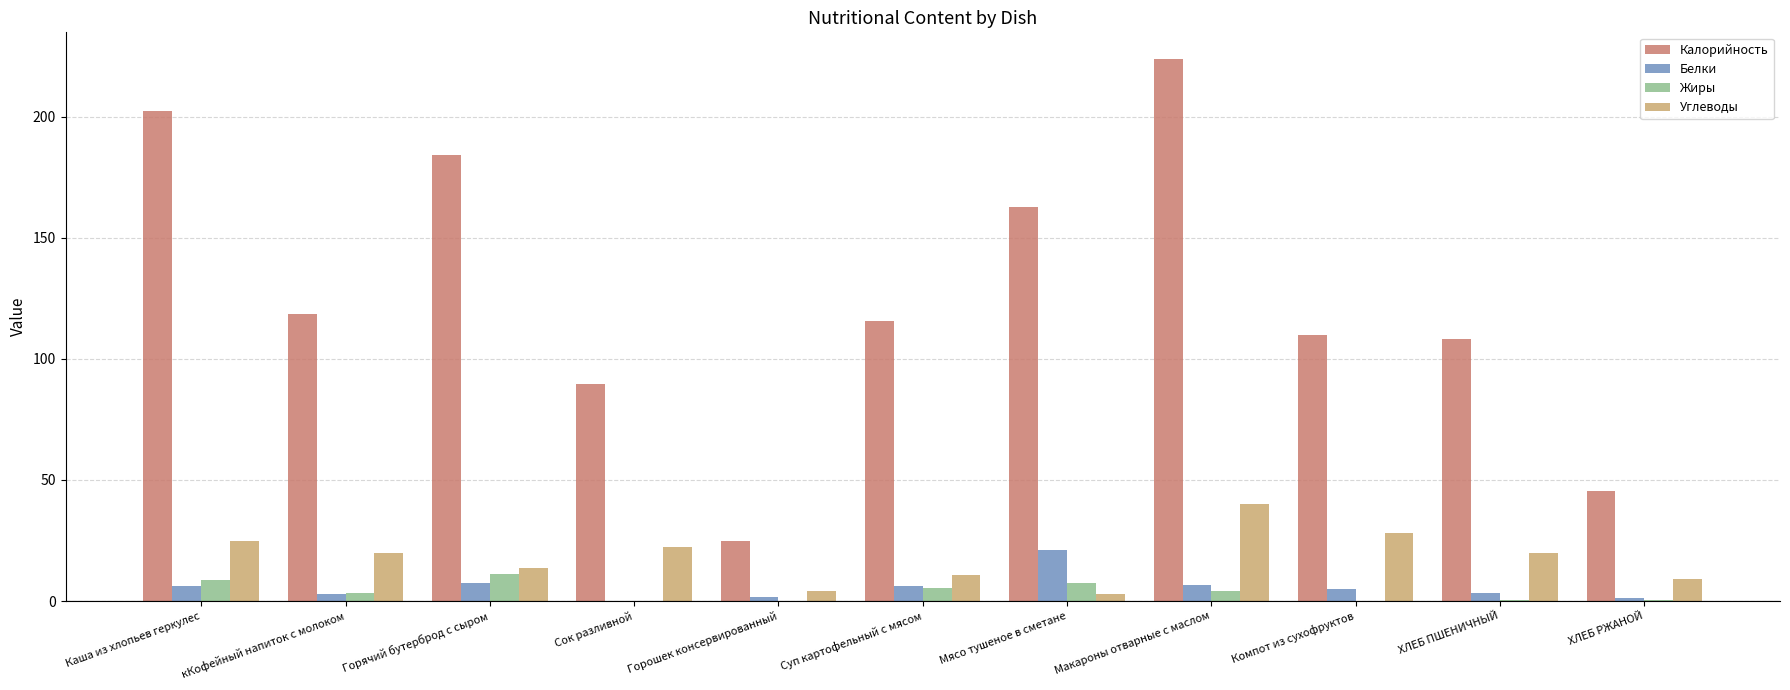

Which series changed the most between Горошек консервированный and ХЛЕБ РЖАНОЙ?

Калорийность